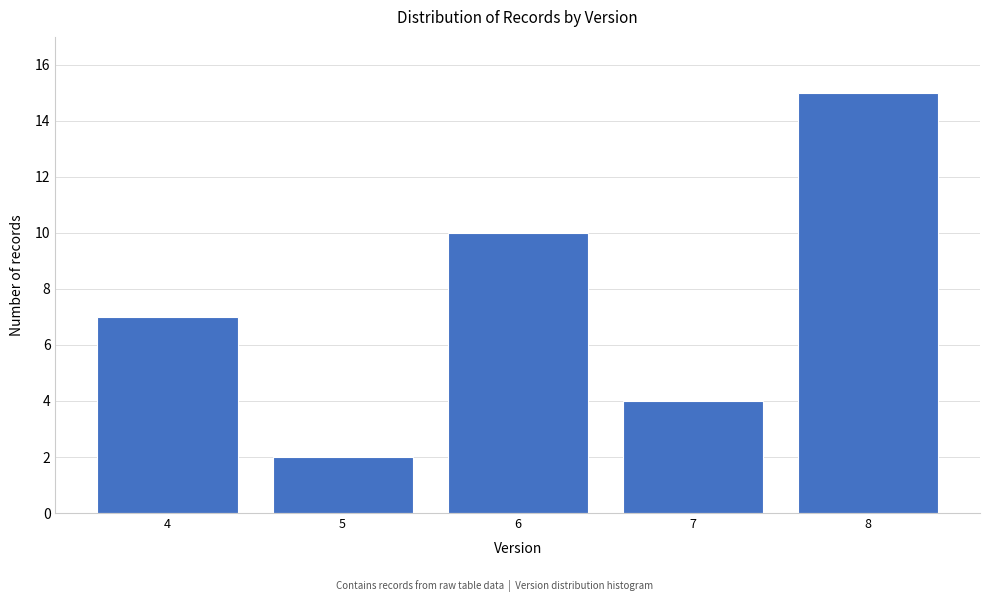

Reading left to right, extract all data points from this chart.

4=7	5=2	6=10	7=4	8=15